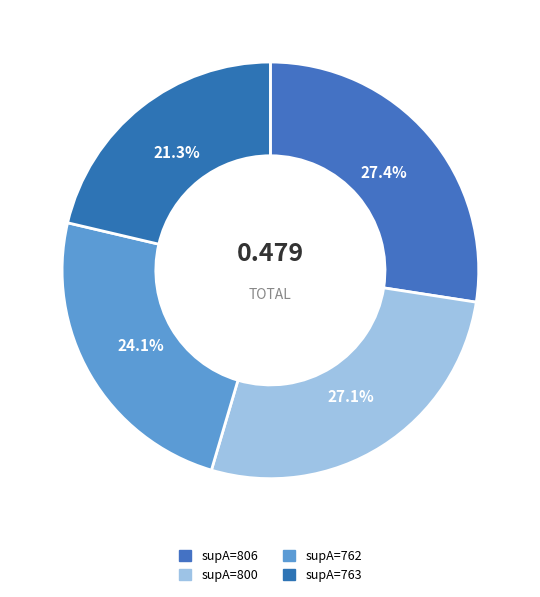

What is the largest slice in the pie chart?

806